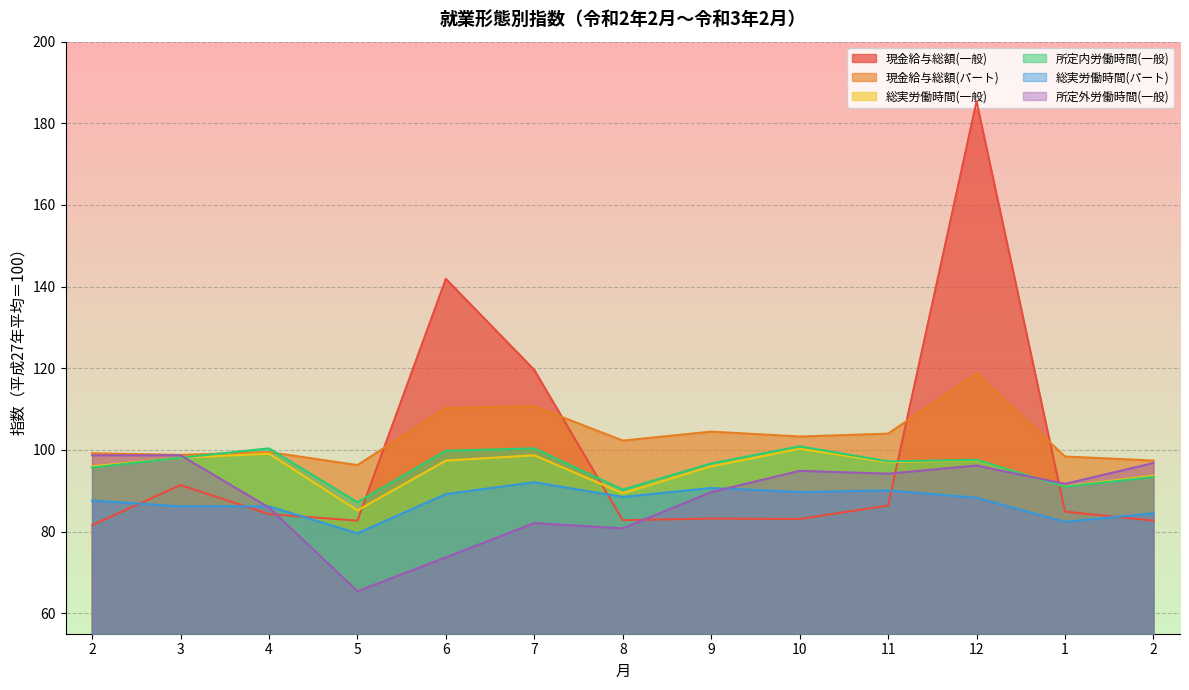

Which series ends up on top after the final intersection of 総実労働時間(一般) and 所定内労働時間(一般)?

総実労働時間(一般)